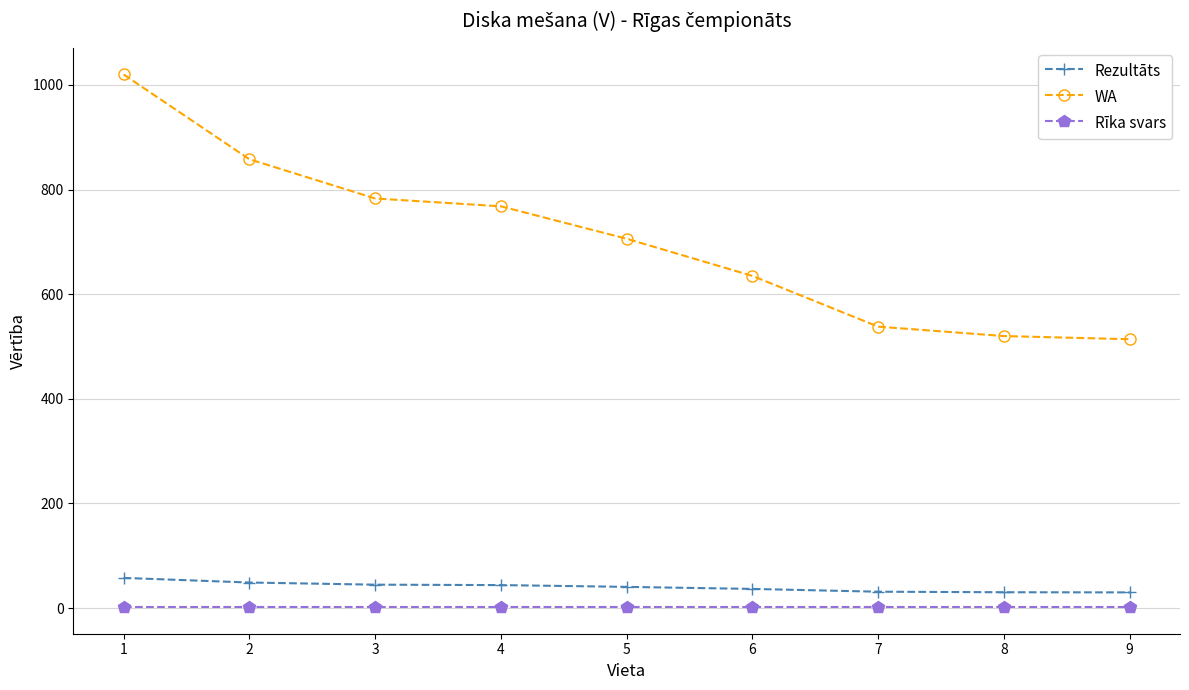

Is it true that WA equals 1018.5 at 3?

False